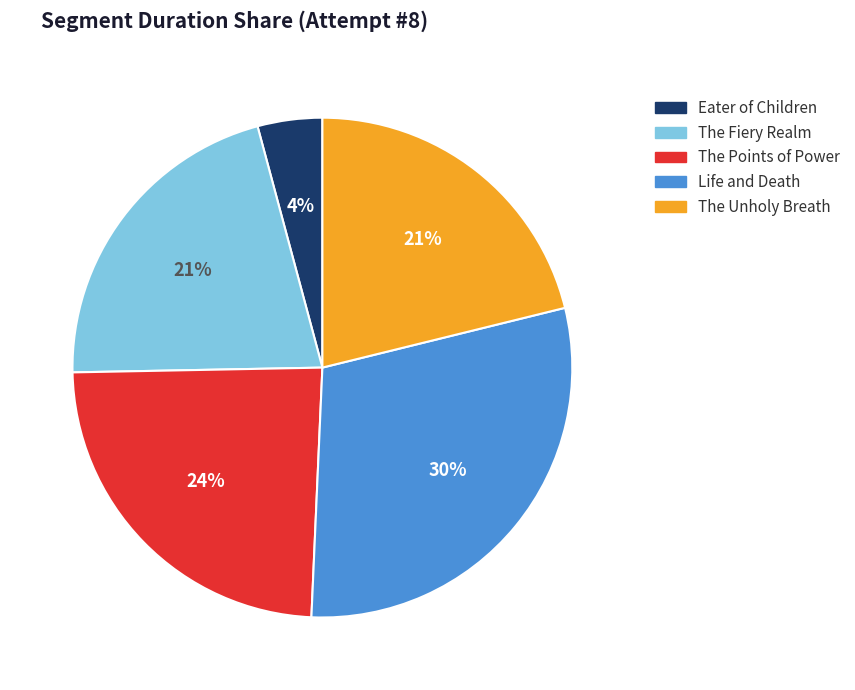

Combined, do The Fiery Realm and The Unholy Breath account for over 50%?

No